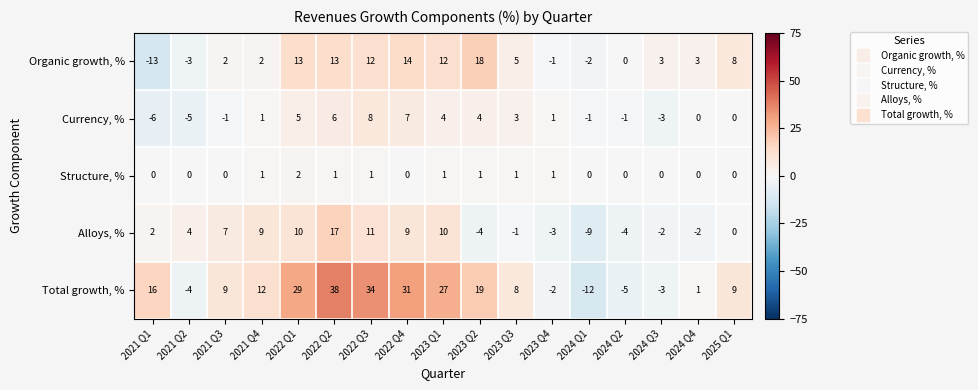

How many distinct data groups are displayed?

5